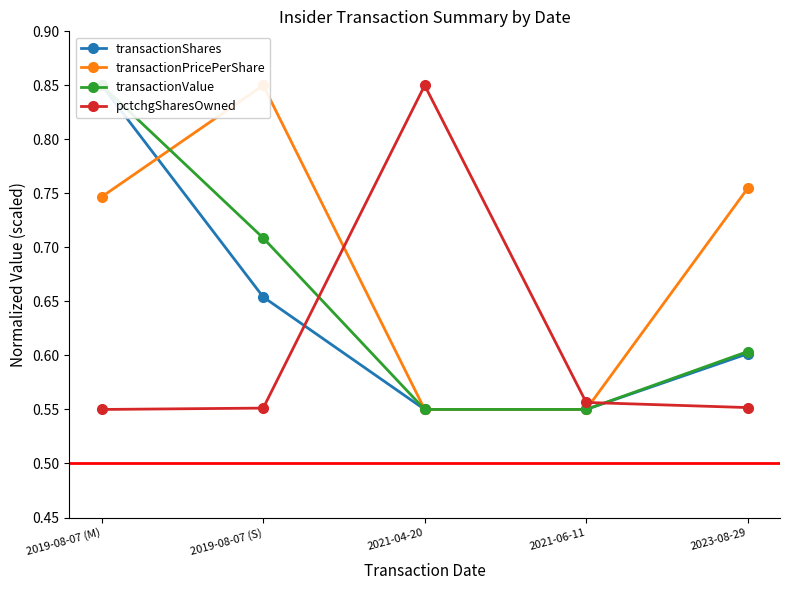

Which series has the widest spread of values?

transactionShares